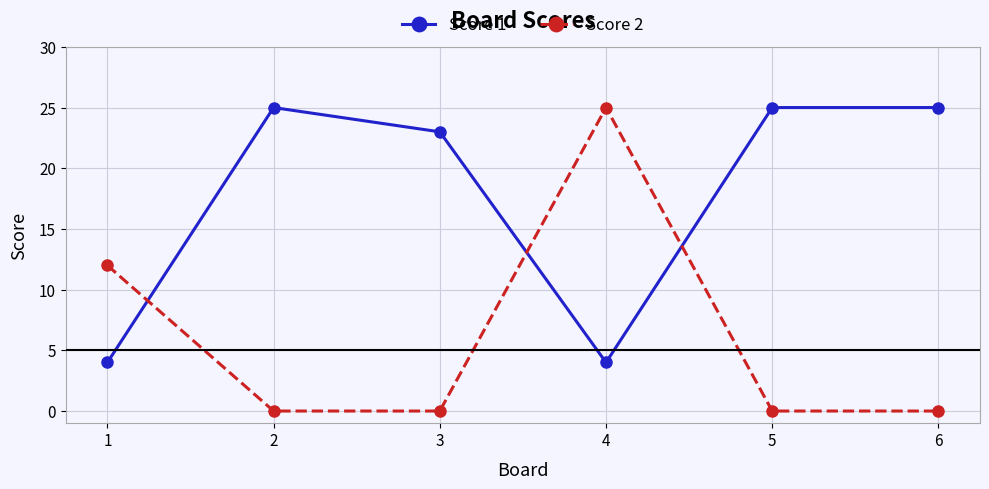

Does the chart display data point markers on the line(s)?

Yes